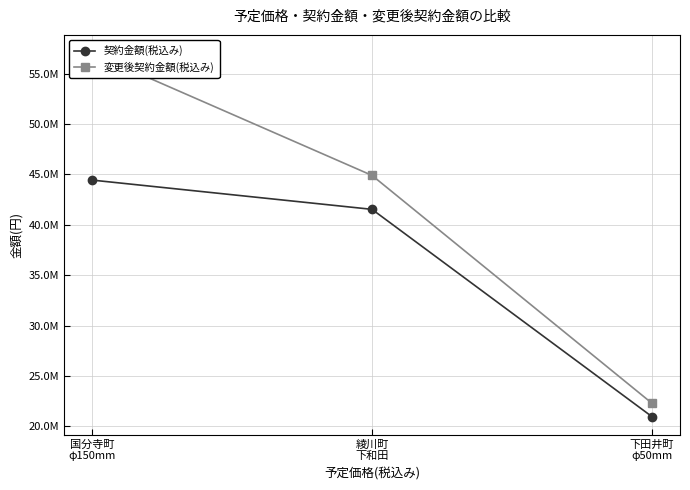

The 契約金額(税込み) series shows 79917678 at 国分寺町
φ150mm. True or false?

False